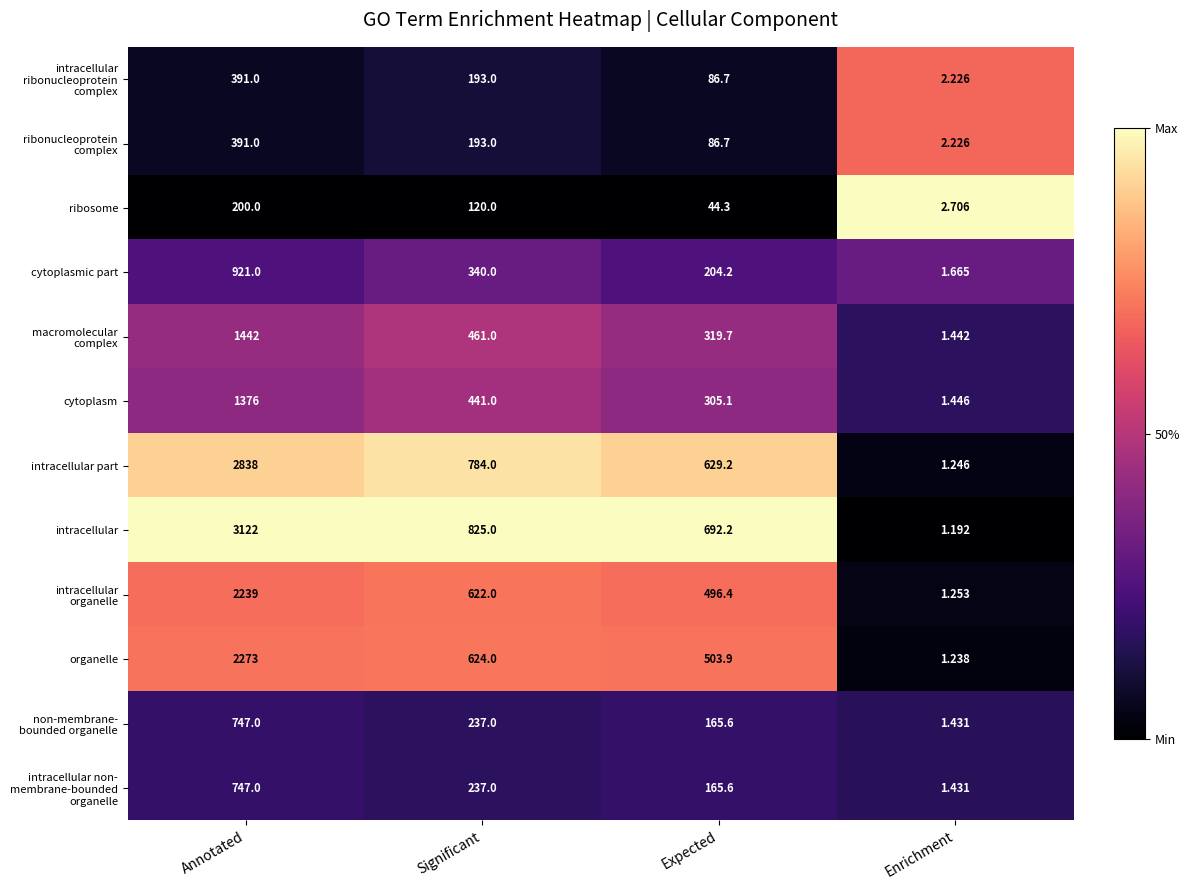

At which label is intracellular closest to 1561?

Significant